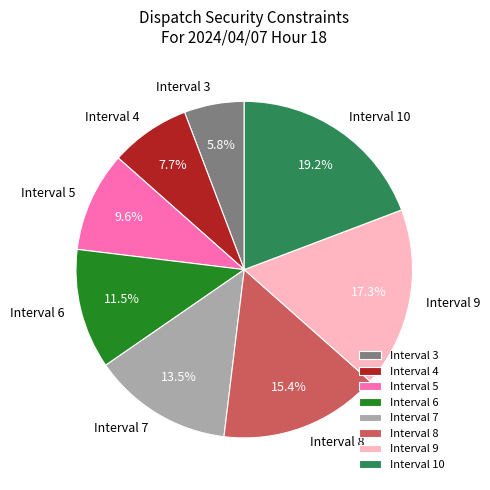

How many slices are in this pie chart?

8